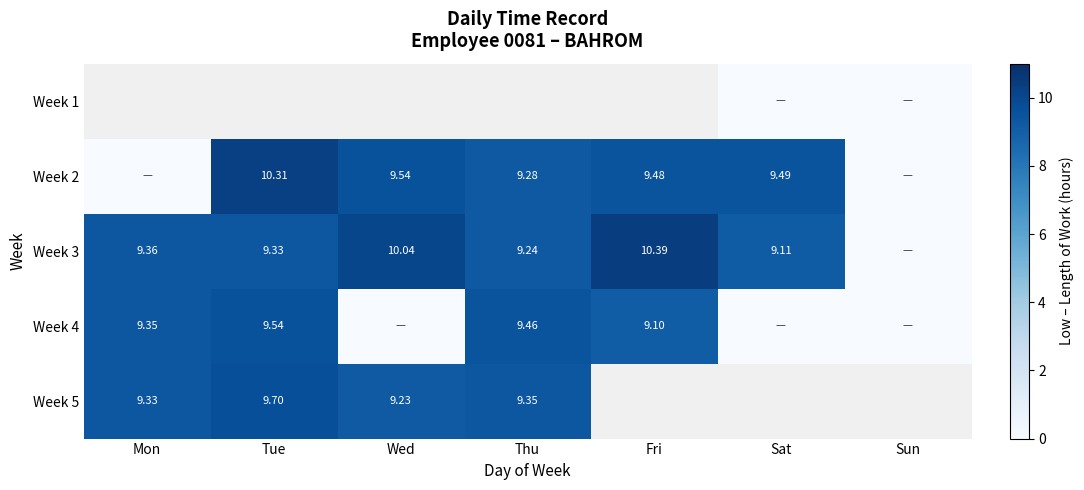

What is the difference between the Week 2 values at Sun and Sat?

9.5